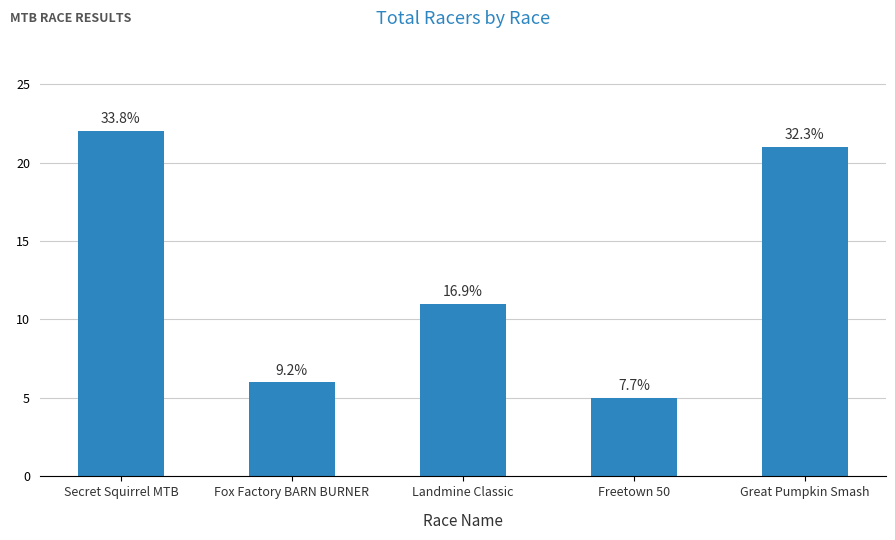

What is the label of the 5th bar from the right?

Secret Squirrel MTB